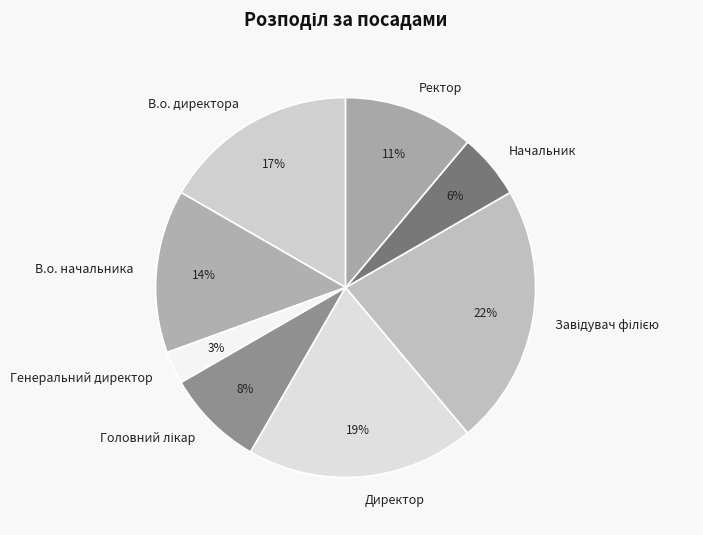

Is the sum of Ректор and Генеральний директор greater than half?

No